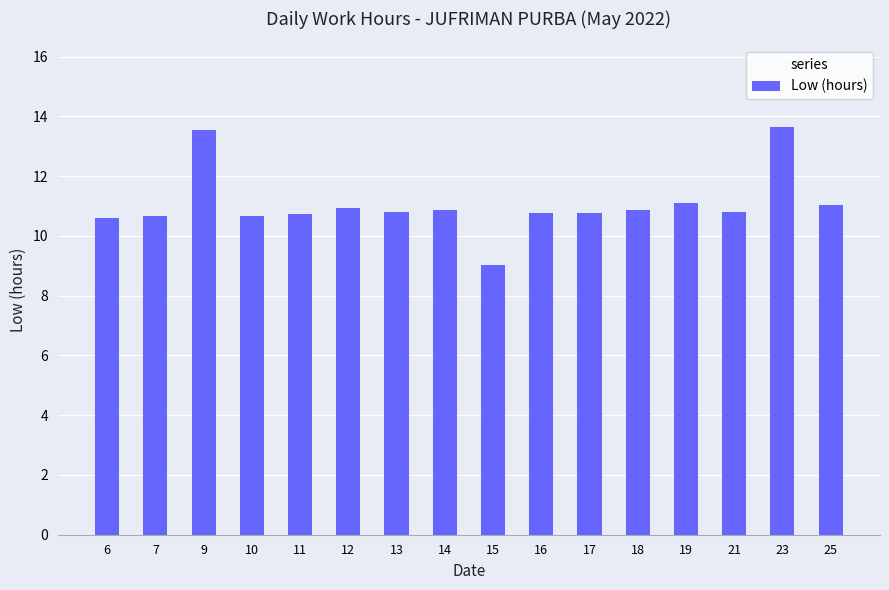

How many bars are there in total?

16